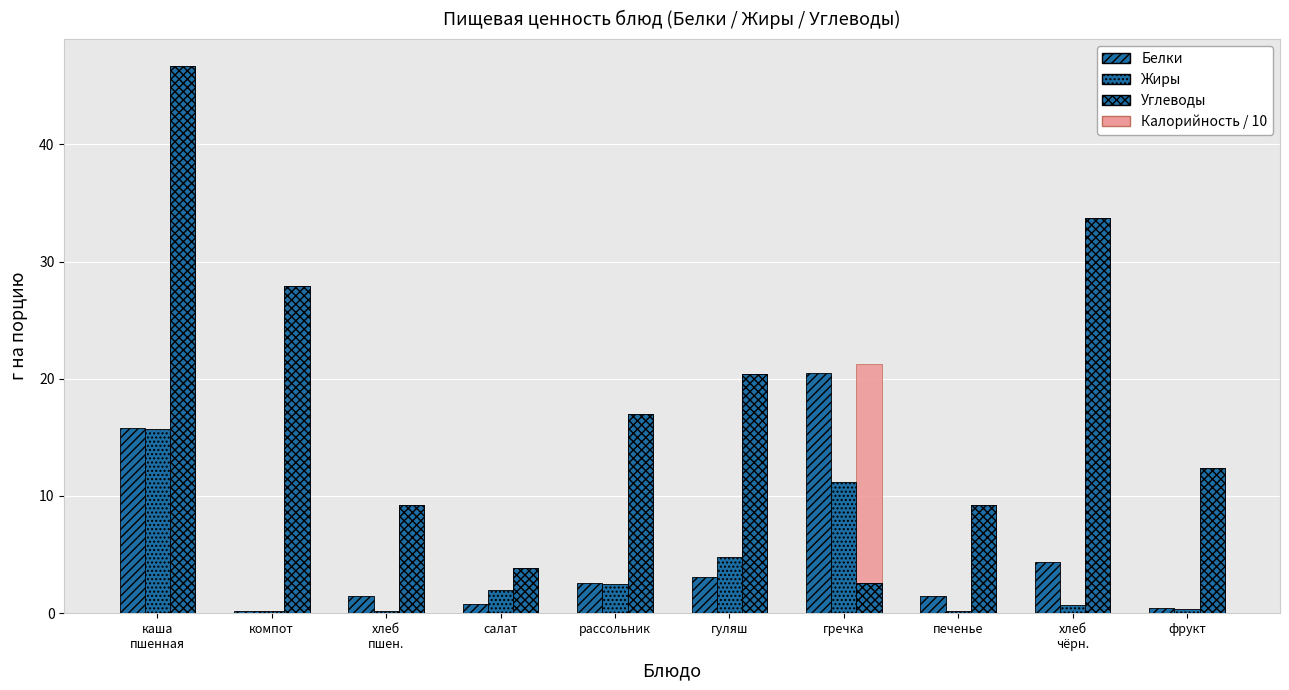

The Калорийность / 10 series shows 35.5 at каша
пшенная. True or false?

True